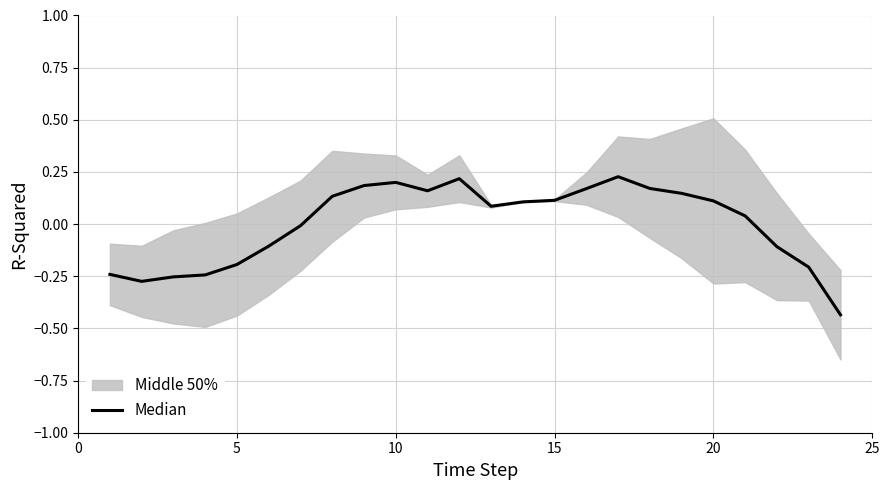

What is the value of the 2nd point from the left?

-0.3